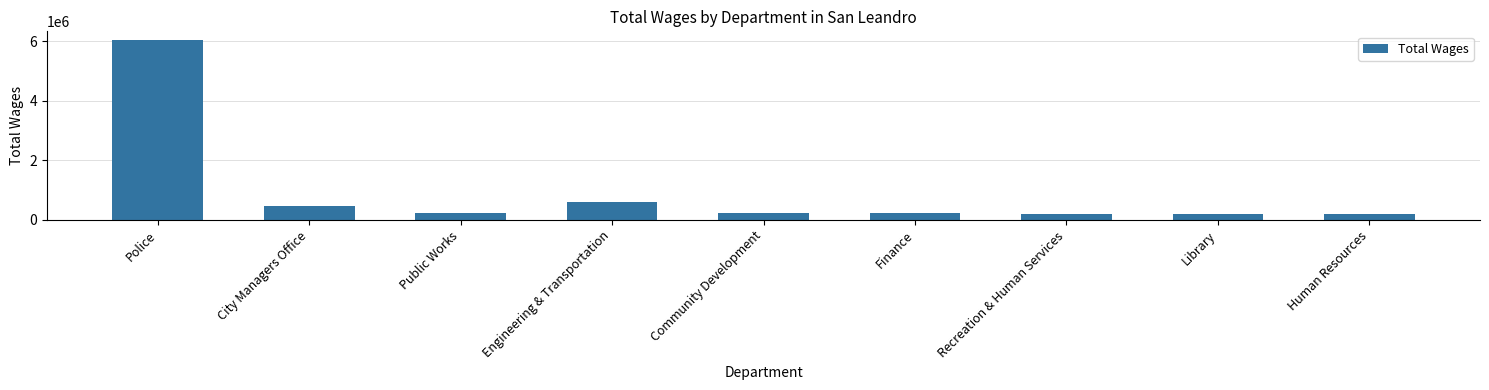

What is the smallest value displayed?

182378